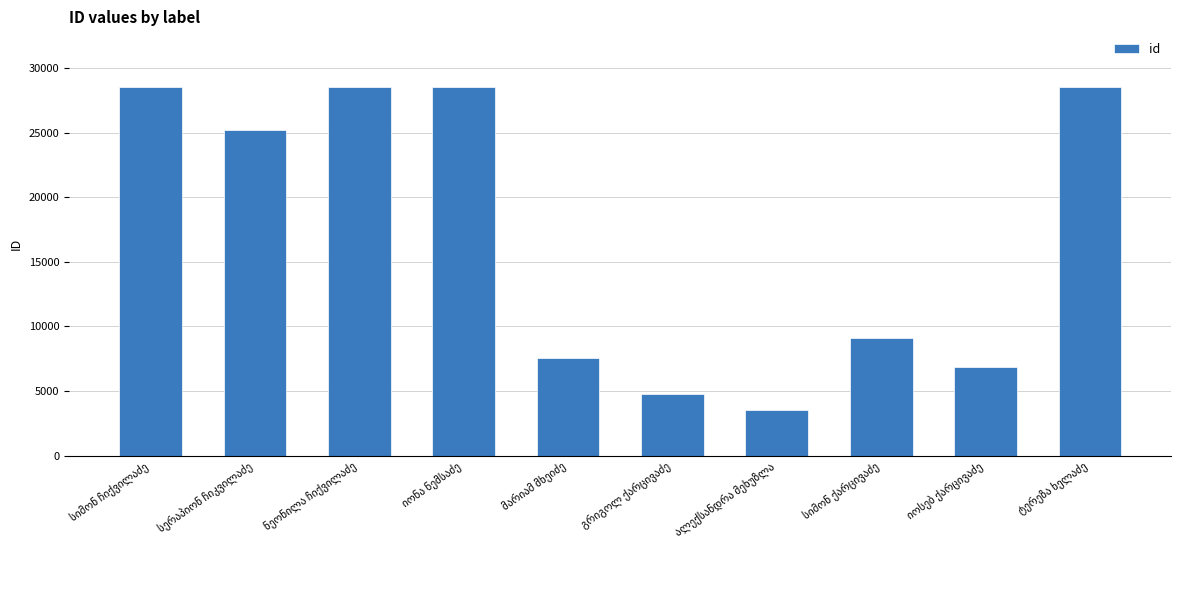

What is the difference between the maximum and minimum values?

24999